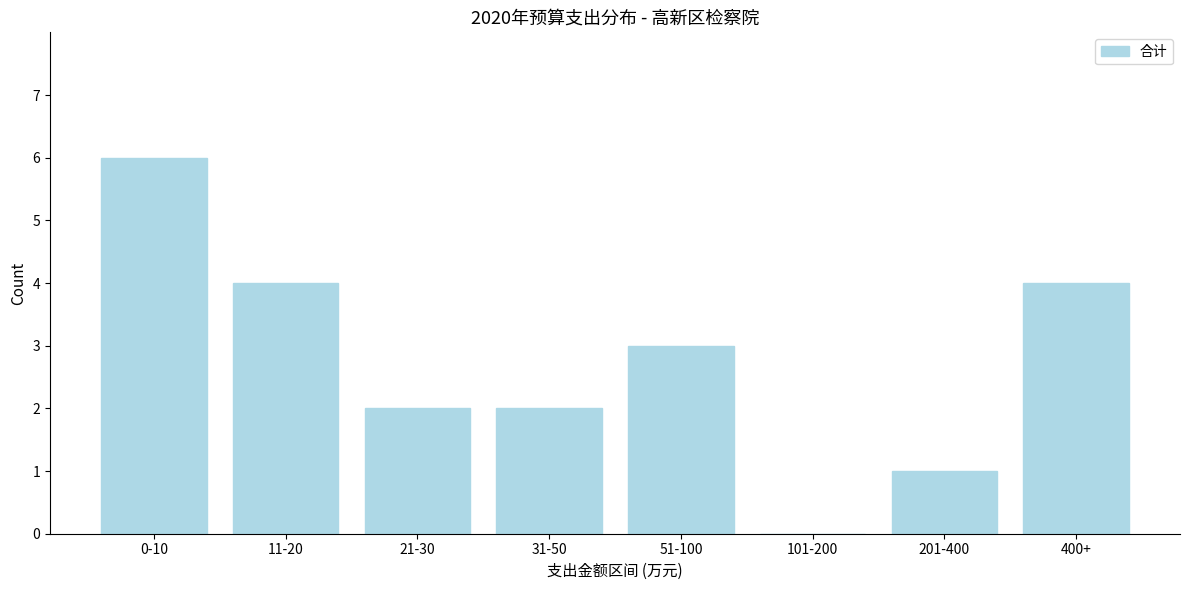

Reading left to right, list all the values displayed in this chart.

0-10=6	11-20=4	21-30=2	31-50=2	51-100=3	101-200=0	201-400=1	400+=4